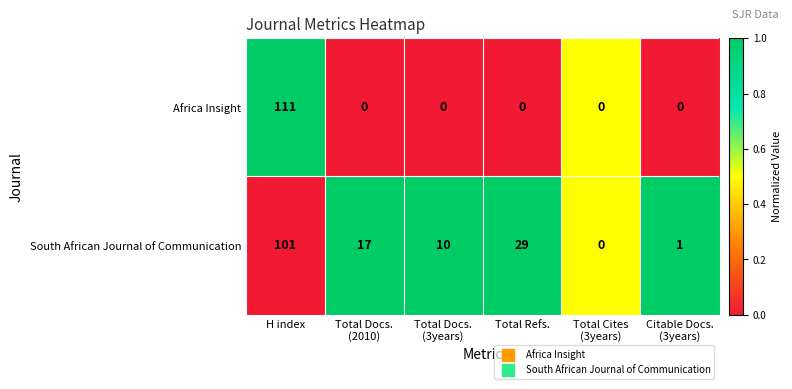

Reading left to right, transcribe all the data shown in this chart.

Africa Insight: 111	0	0	0	0	0
South African Journal of Communication: 101	17	10	29	0	1